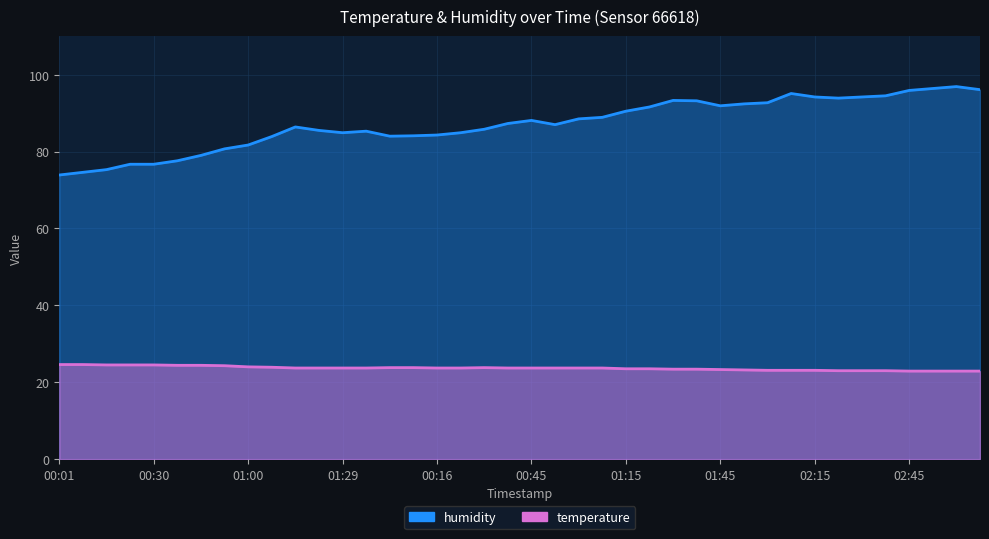

What is the value of the temperature point at the 40th from the left?

22.9